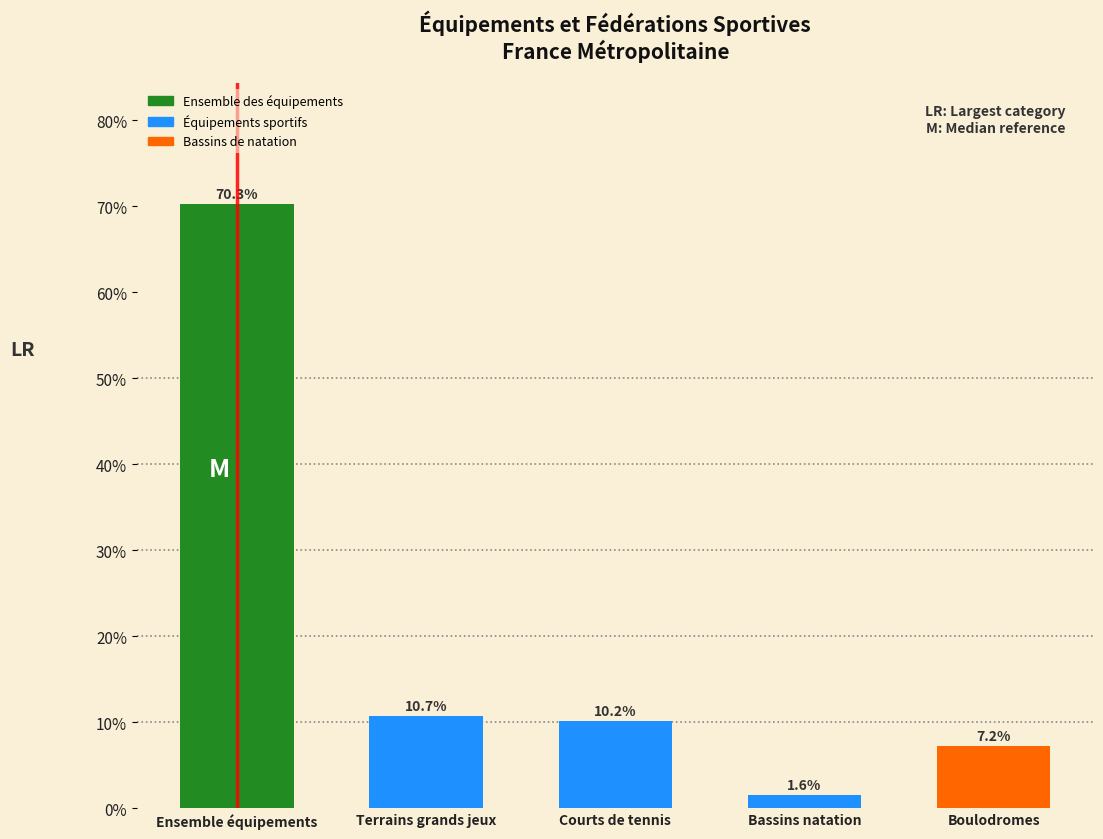

Reading right to left, list all the values displayed in this chart.

Boulodromes=7.2	Bassins natation=1.6	Courts de tennis=10.2	Terrains grands jeux=10.7	Ensemble équipements=70.3